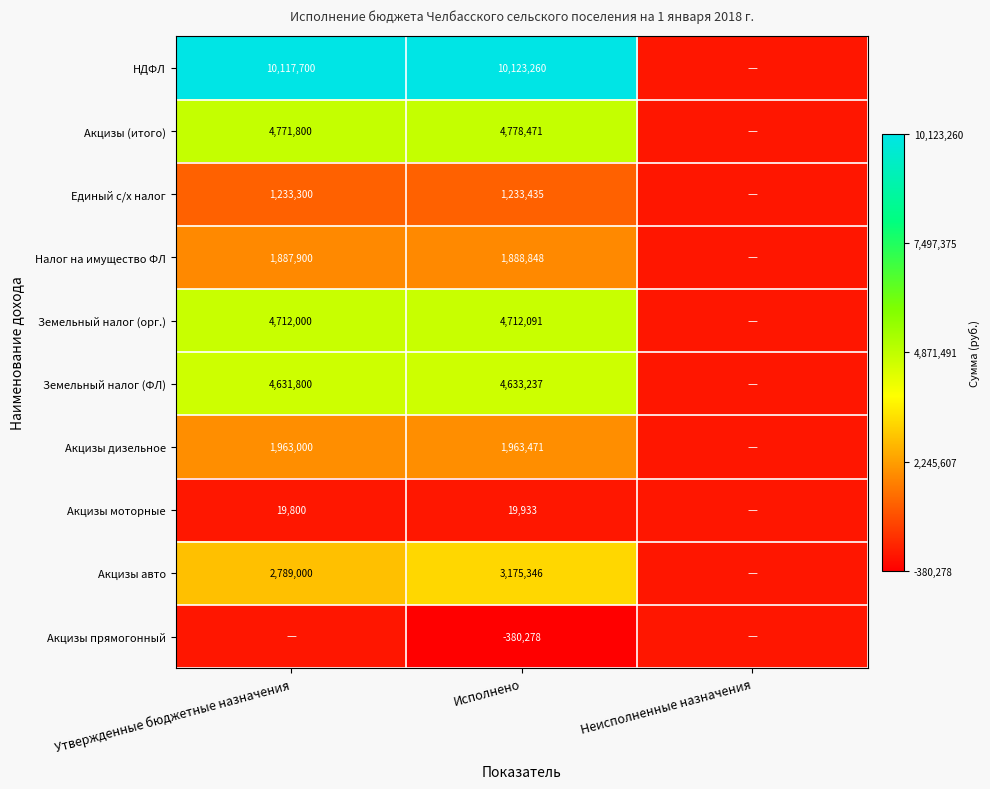

Rank the series at Исполнено from highest to lowest value.

НДФЛ, Акцизы (итого), Земельный налог (орг.), Земельный налог (ФЛ), Акцизы авто, Акцизы дизельное, Налог на имущество ФЛ, Единый с/х налог, Акцизы моторные, Акцизы прямогонный